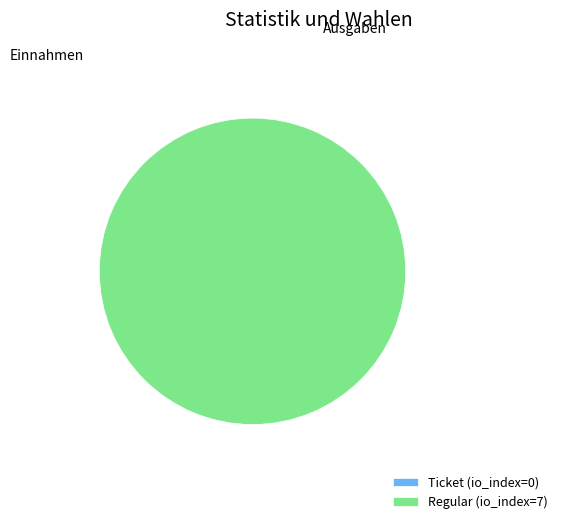

To the nearest percent, what portion does Regular (io_index=7) represent?

100%